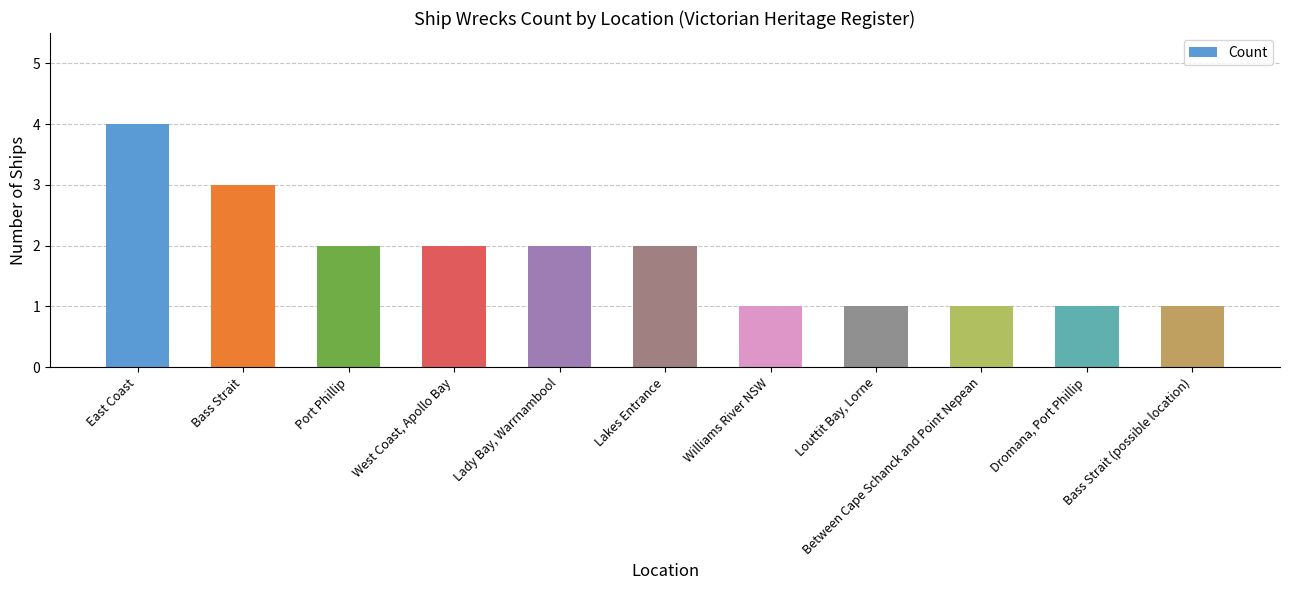

Are the bars horizontal?

No